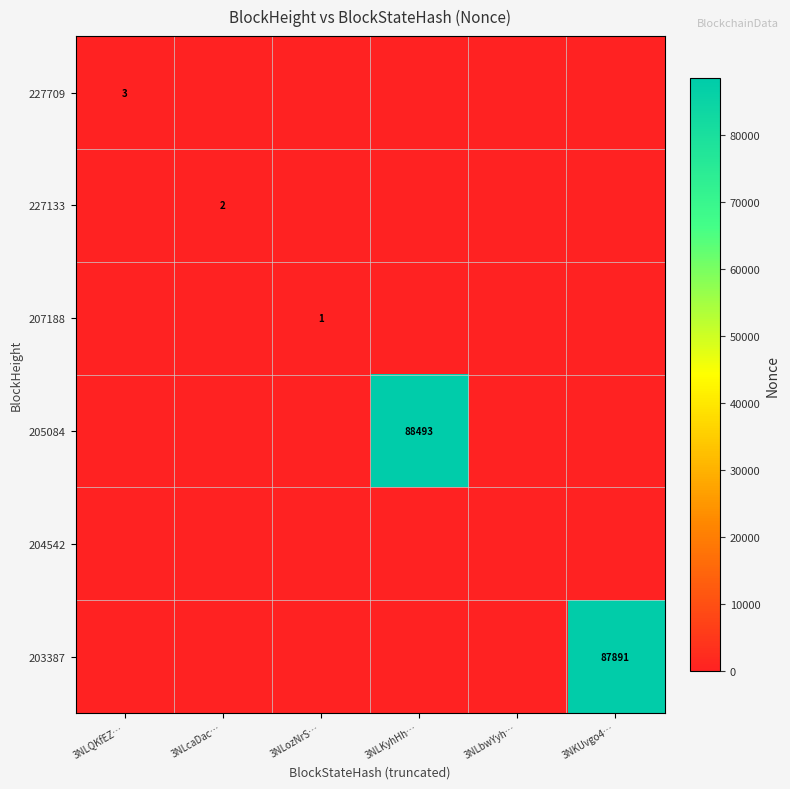

Is it true that 207188 equals 1 at 3NLozNrS…?

True